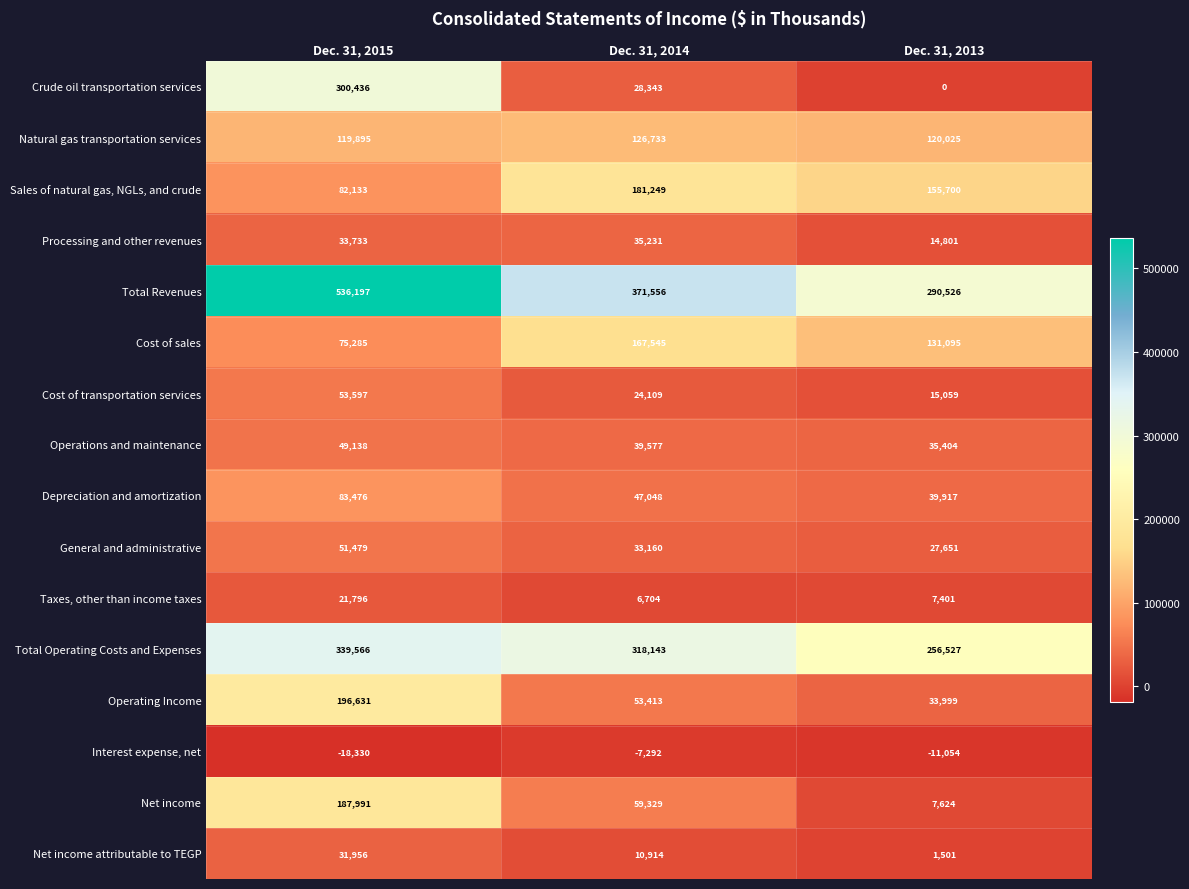

How many Cost of transportation services values are between 15059 and 53597?

3